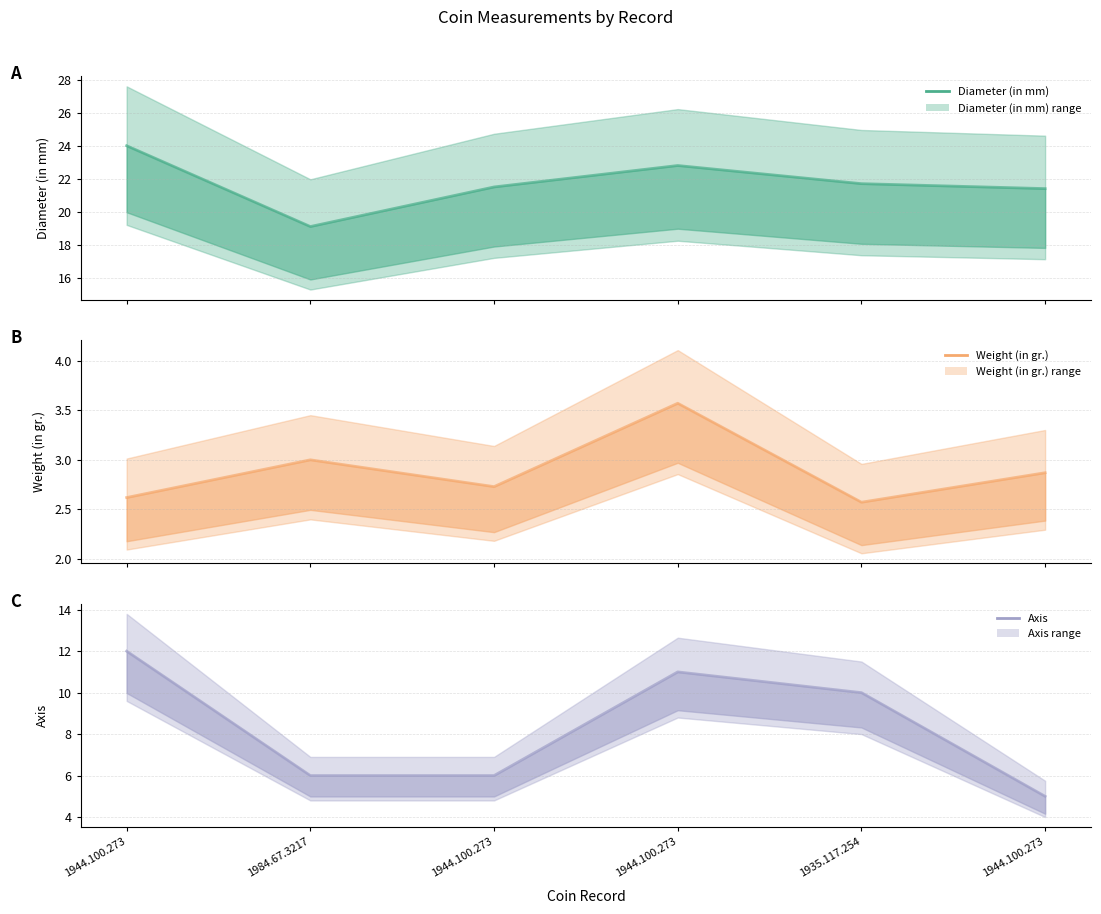

Which has a higher value, 1944.100.273 or 1944.100.273?

1944.100.273